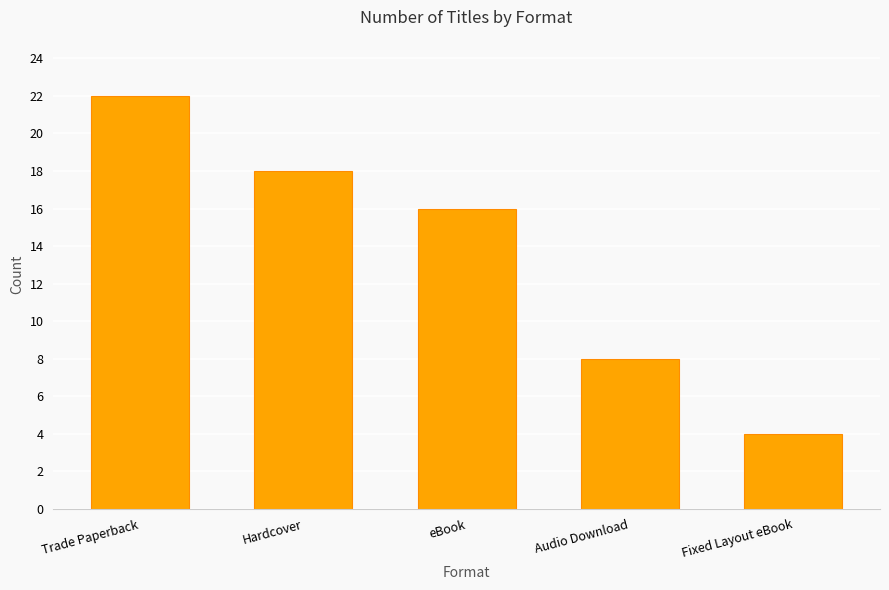

Rank the categories by value from lowest to highest.

Fixed Layout eBook, Audio Download, eBook, Hardcover, Trade Paperback